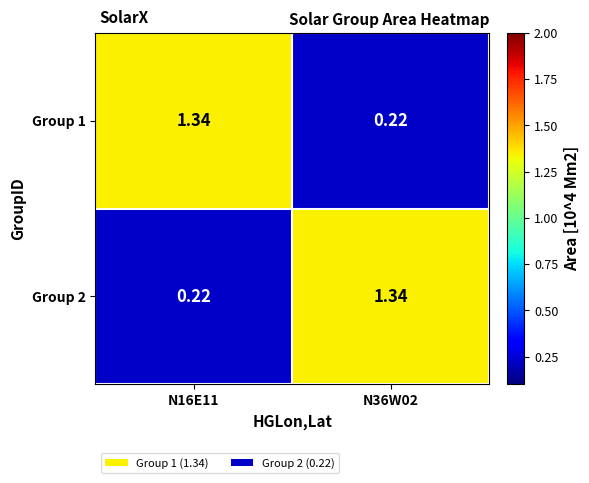

What is the minimum value shown in the chart?

0.2